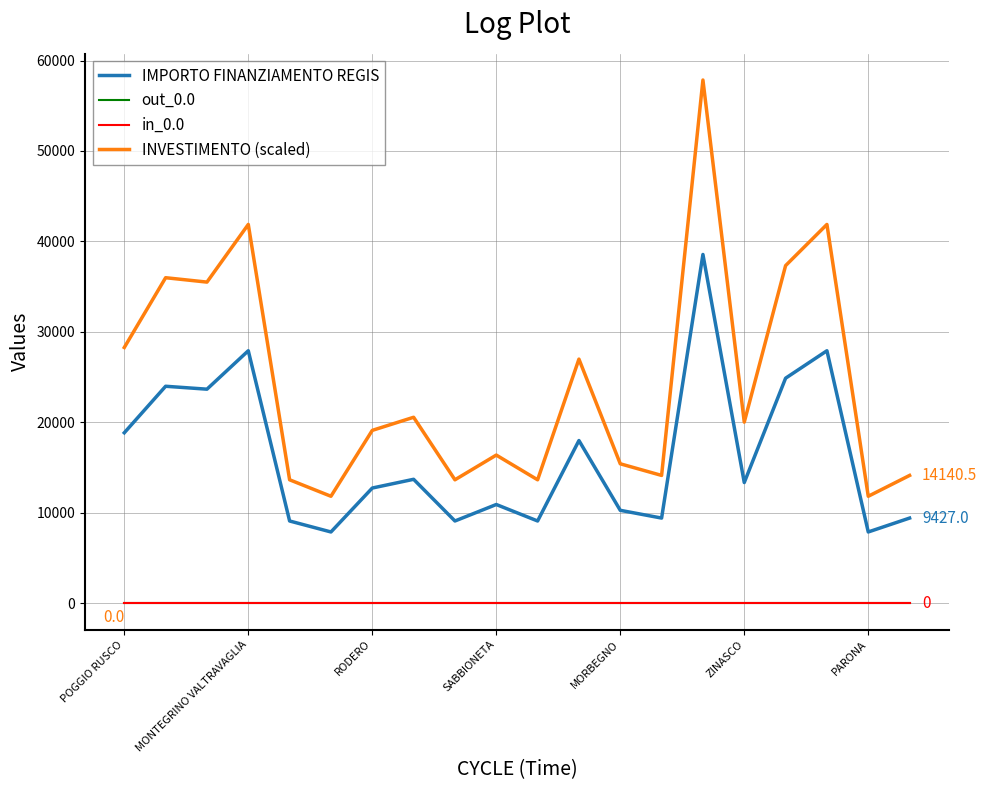

Does the chart have visible grid lines?

Yes